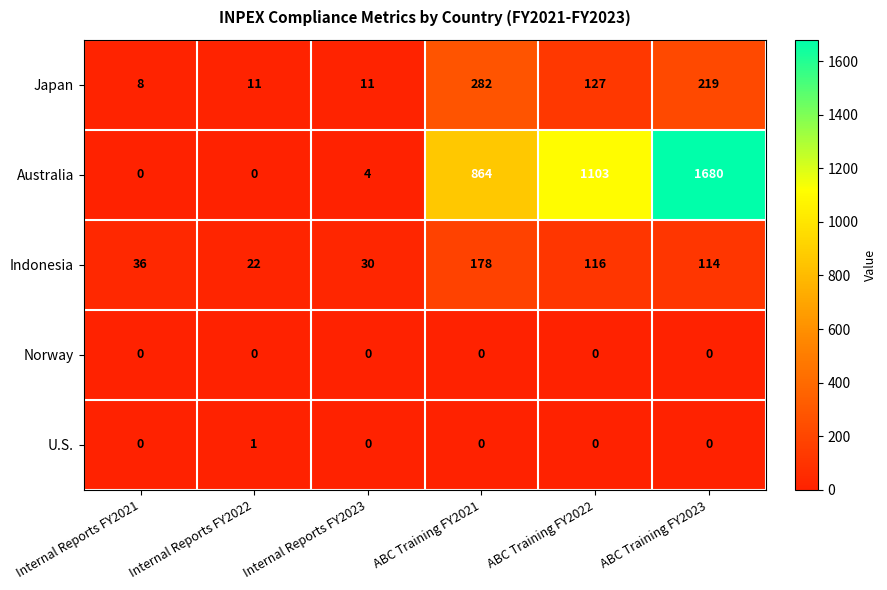

Where is Japan nearest to the value 145?

ABC Training FY2022